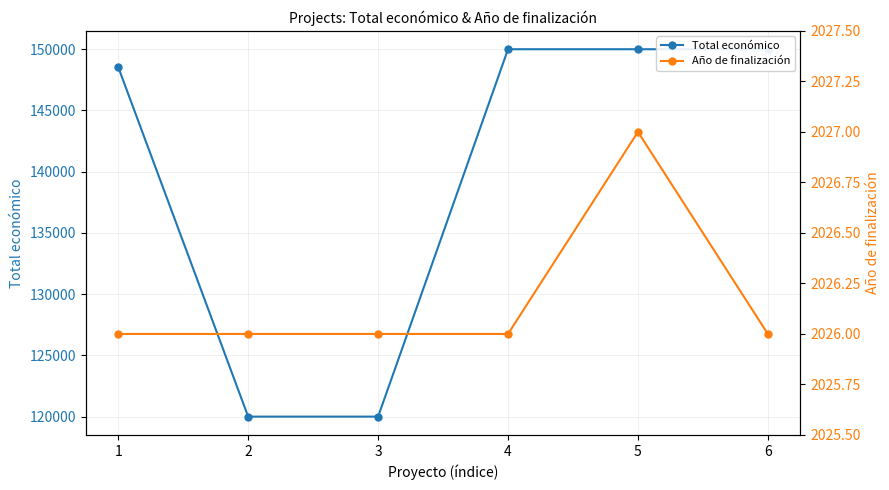

The value of Año de finalización at 3 is 460. True or false?

False